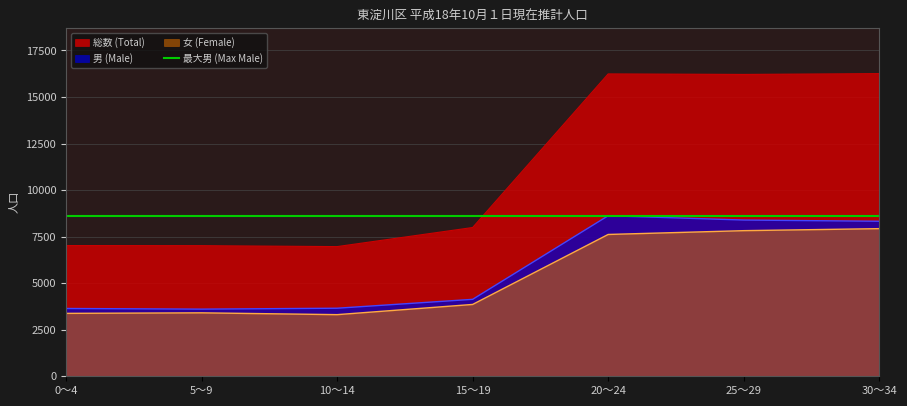

What is the label of the 7th point from the left?

30～34